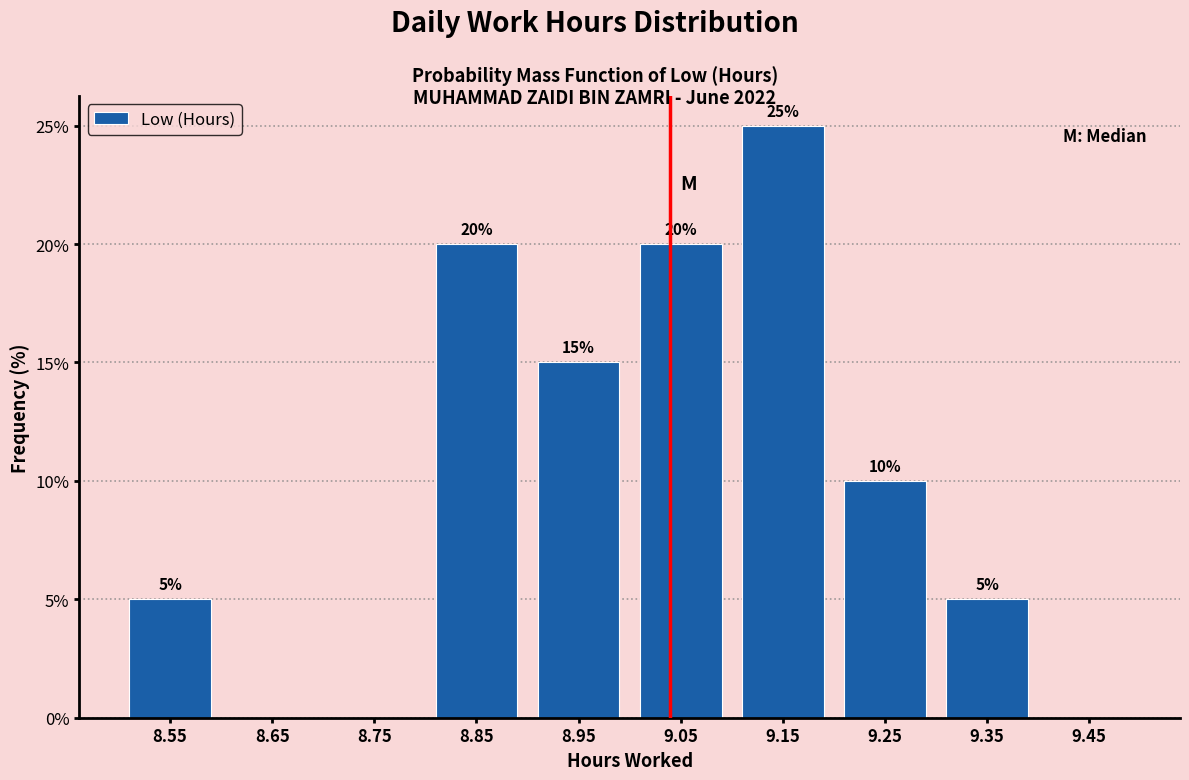

Over which range of the x-axis is the bar tallest?

9.1 to 9.2